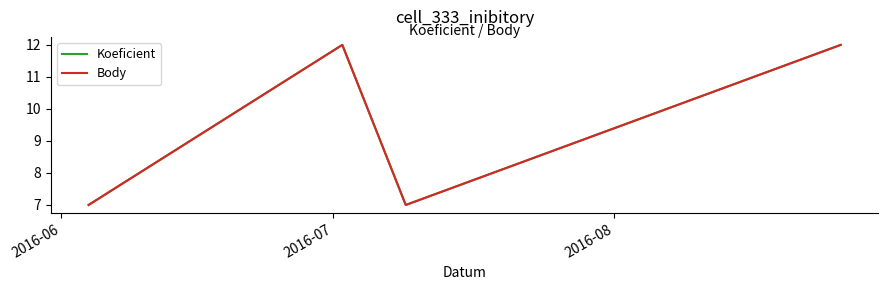

How many interior local valleys does the Body series have?

1